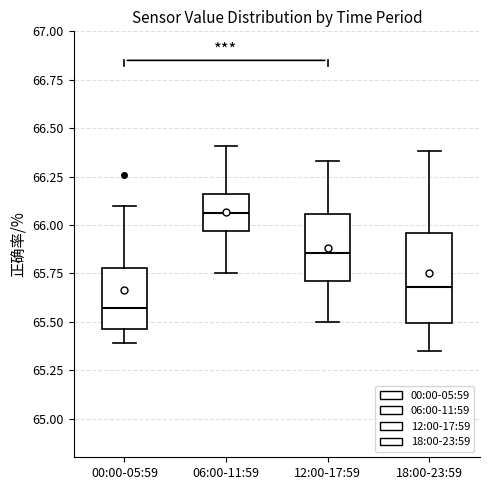

Reading left to right, read every box against the y-axis: the position of its median line, the range the box covers, and the ends of its whiskers. The values are not printed on the chart, so give them approximately, as read against the axis.

00:00-05:59: median 65.55, box 65.45 to 65.80, whiskers 65.40 to 66.10
06:00-11:59: median 66.05, box 65.95 to 66.15, whiskers 65.75 to 66.40
12:00-17:59: median 65.85, box 65.70 to 66.05, whiskers 65.50 to 66.35
18:00-23:59: median 65.70, box 65.50 to 65.95, whiskers 65.35 to 66.40